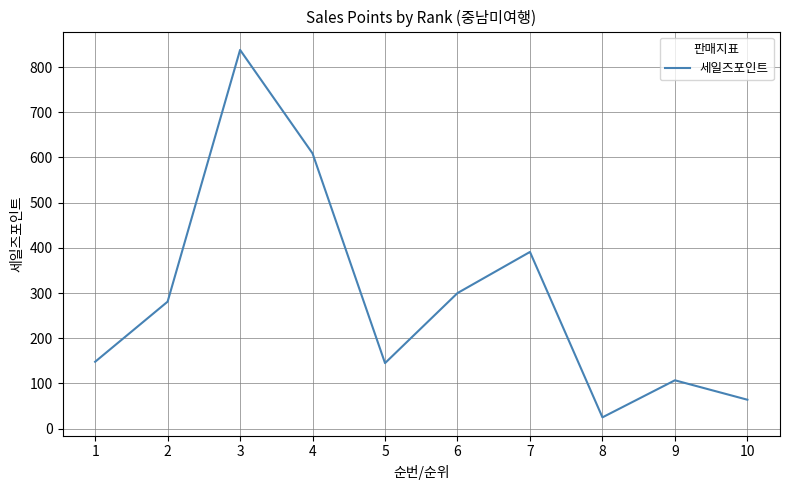

Approximately how many times larger is the value at 6 compared to 2?

1.1